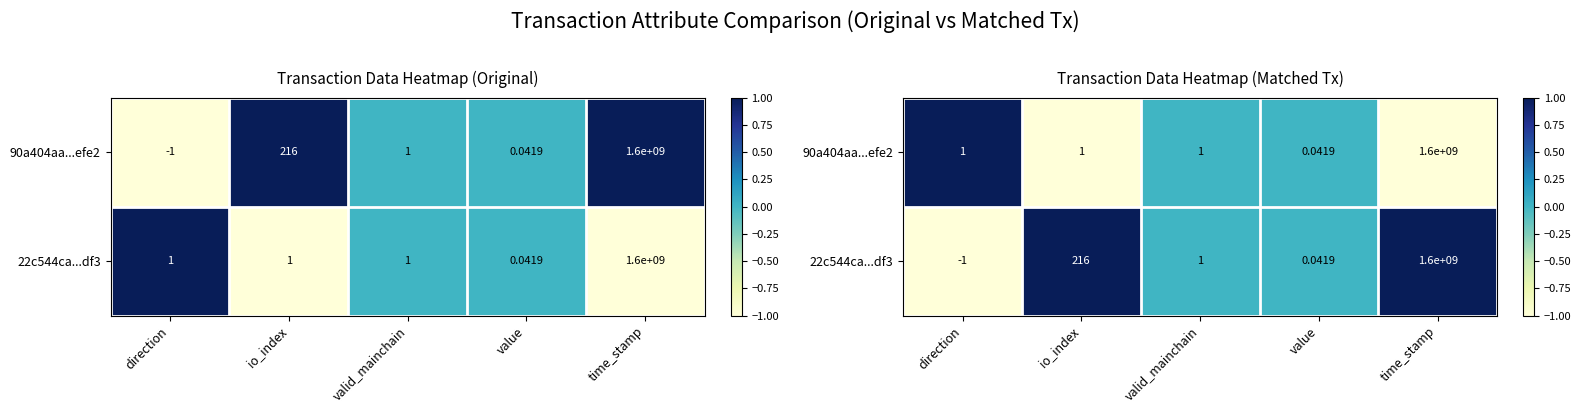

Between value and direction, which is larger?

direction